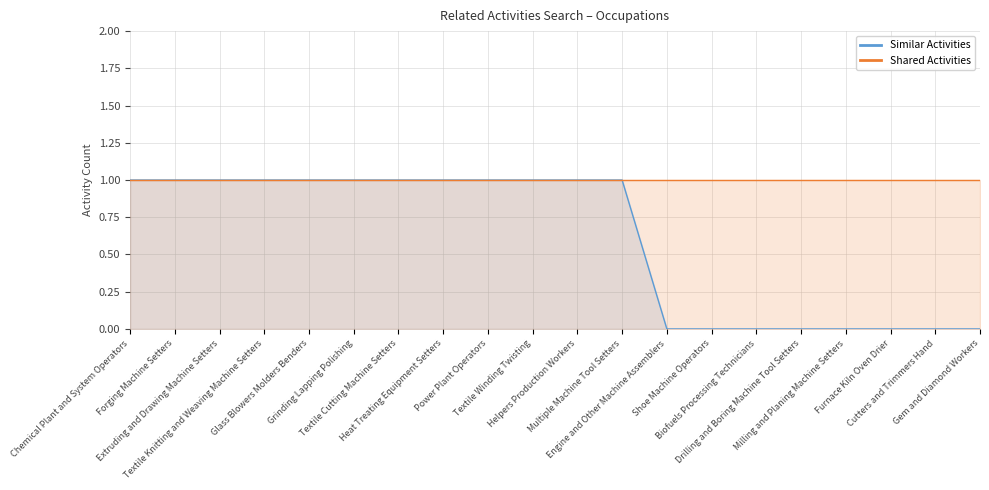

What is the label of the 3rd point from the left?

Extruding and Drawing Machine Setters